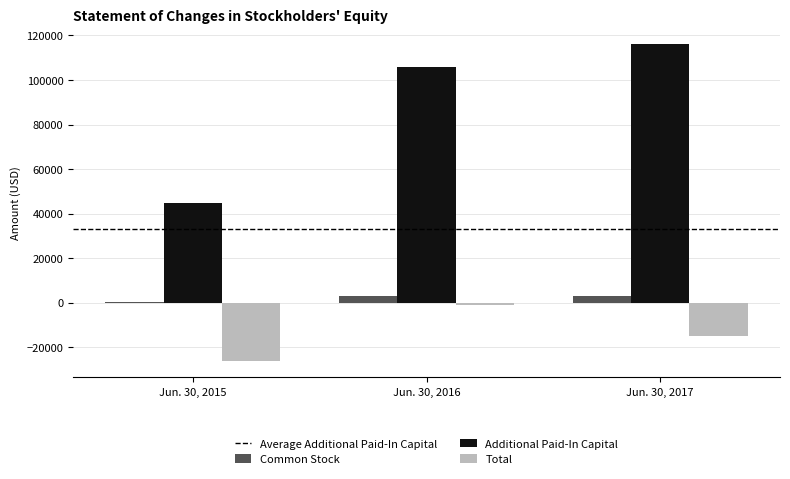

What is the sum of all Total values?

-42689